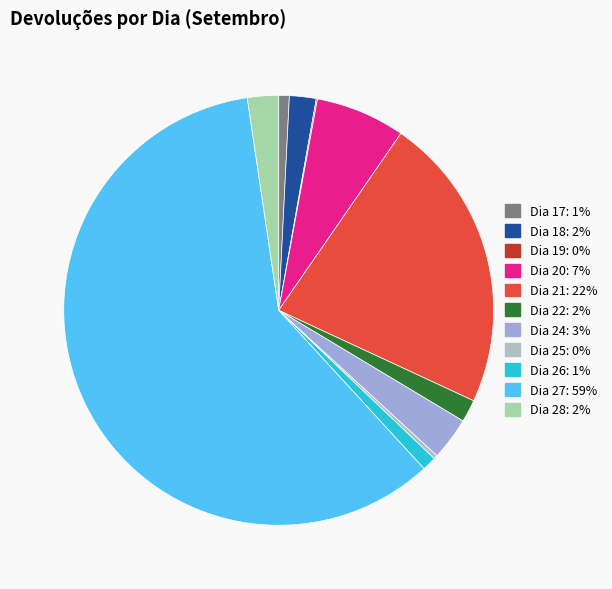

Count the number of slices in the pie.

11